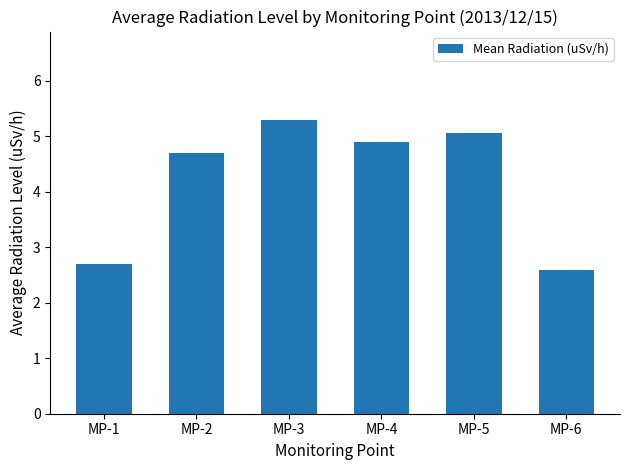

Reading right to left, extract all data points from this chart.

2.6	5.1	4.9	5.3	4.7	2.7